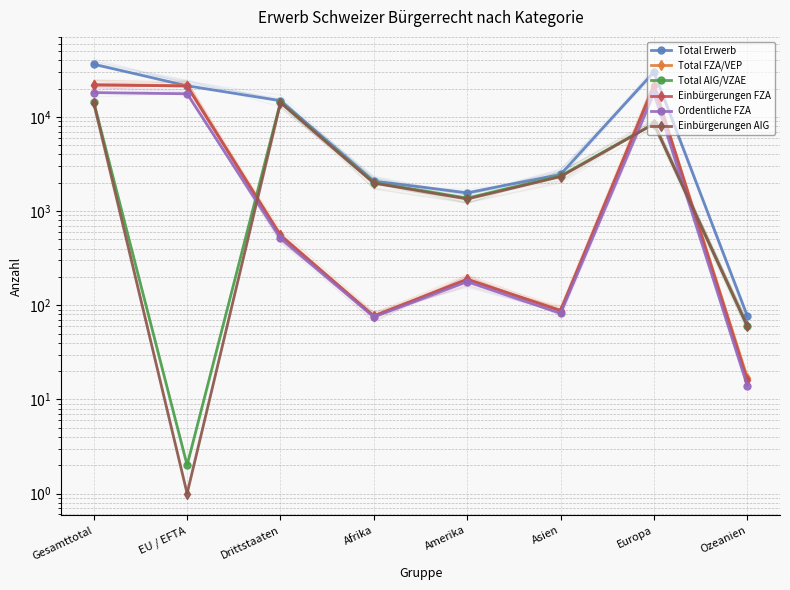

The Einbürgerungen AIG series shows 87 at Ozeanien. True or false?

False